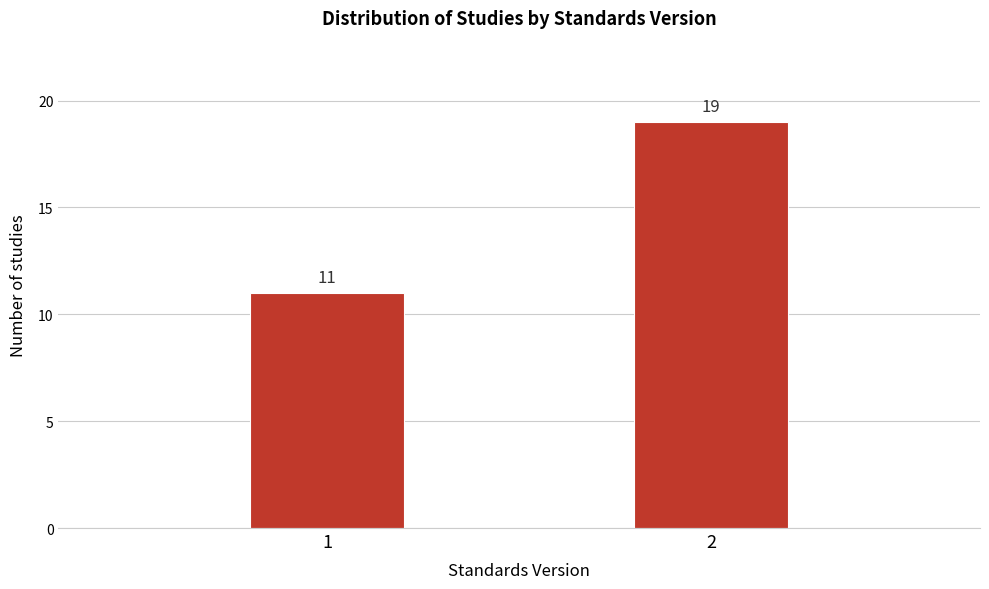

Reading left to right, what are all the values shown in this chart?

11	19